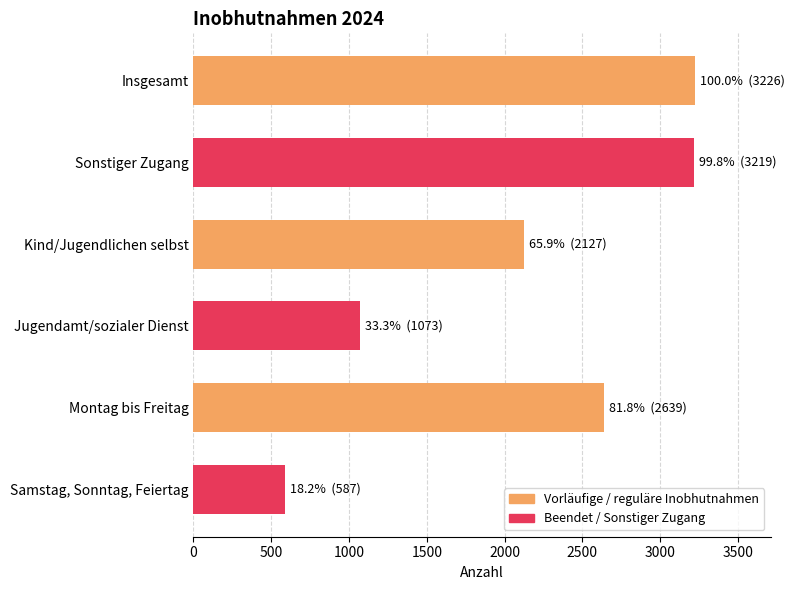

Approximately how many times larger is the value at Jugendamt/sozialer Dienst compared to Montag bis Freitag?

0.4